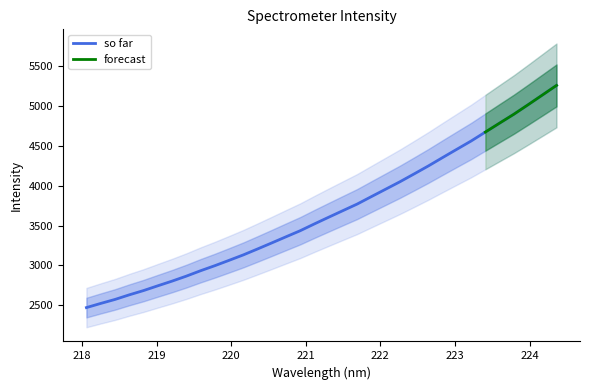

Reading left to right, what are all the values shown in this chart?

218.0596=2471.1	218.2508=2523.2	218.442=2573.1	218.6332=2630.9	218.8244=2684.5	219.0156=2744.4	219.2067=2803.1	219.3979=2865.7	219.589=2933.5	219.7801=2996.9	219.9712=3064.1	220.1623=3132.4	220.3533=3207.0	220.5444=3283.1	220.7354=3360.2	220.9264=3436.6	221.1174=3522.6	221.3083=3606.2	221.4993=3689.1	221.6902=3771.6	221.8812=3865.3	222.0721=3958.2	222.263=4051.3	222.4538=4150.1	222.6447=4250.3	222.8355=4355.5	223.0264=4459.6	223.2172=4563.0	223.408=4675.4	223.5987=4787.6	223.7895=4899.0	223.9802=5018.2	224.1709=5139.5	224.3616=5261.1